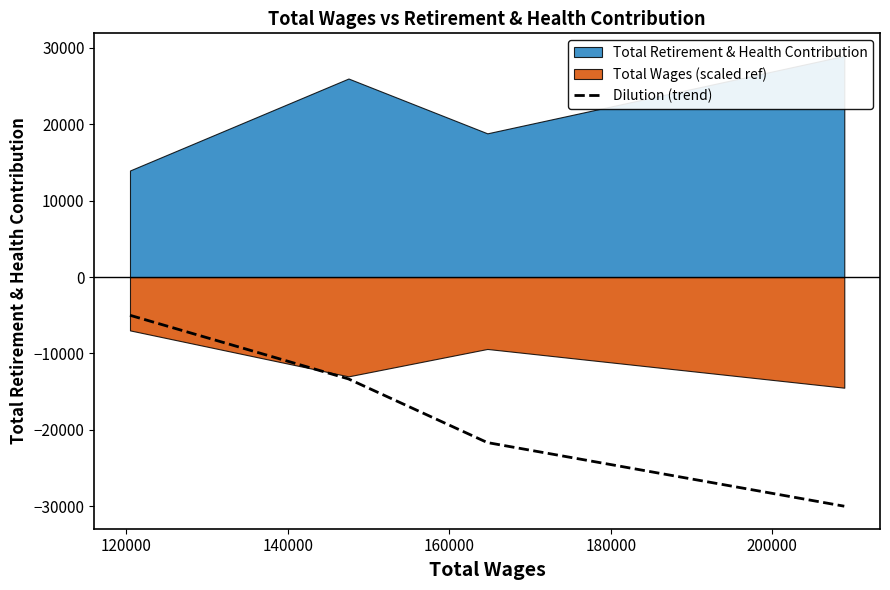

True or false: there are more than 0 points higher than both neighbors.

False